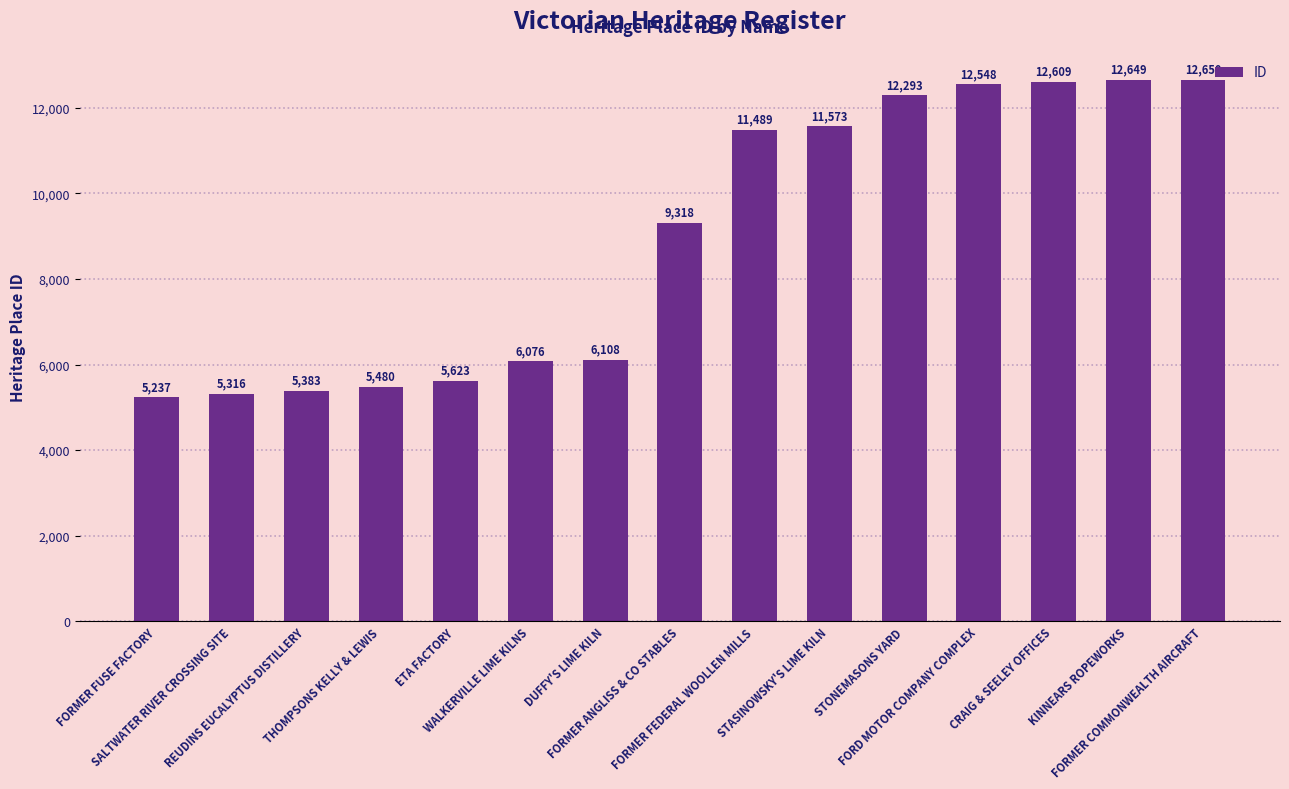

Reading left to right, transcribe all the data shown in this chart.

5237	5316	5383	5480	5623	6076	6108	9318	11489	11573	12293	12548	12609	12649	12650